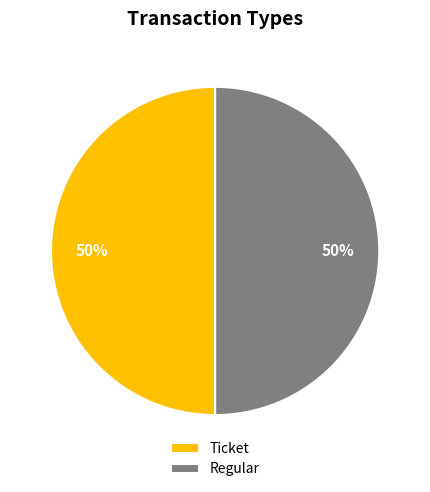

What percentage is the Regular slice, to the nearest percent?

50%